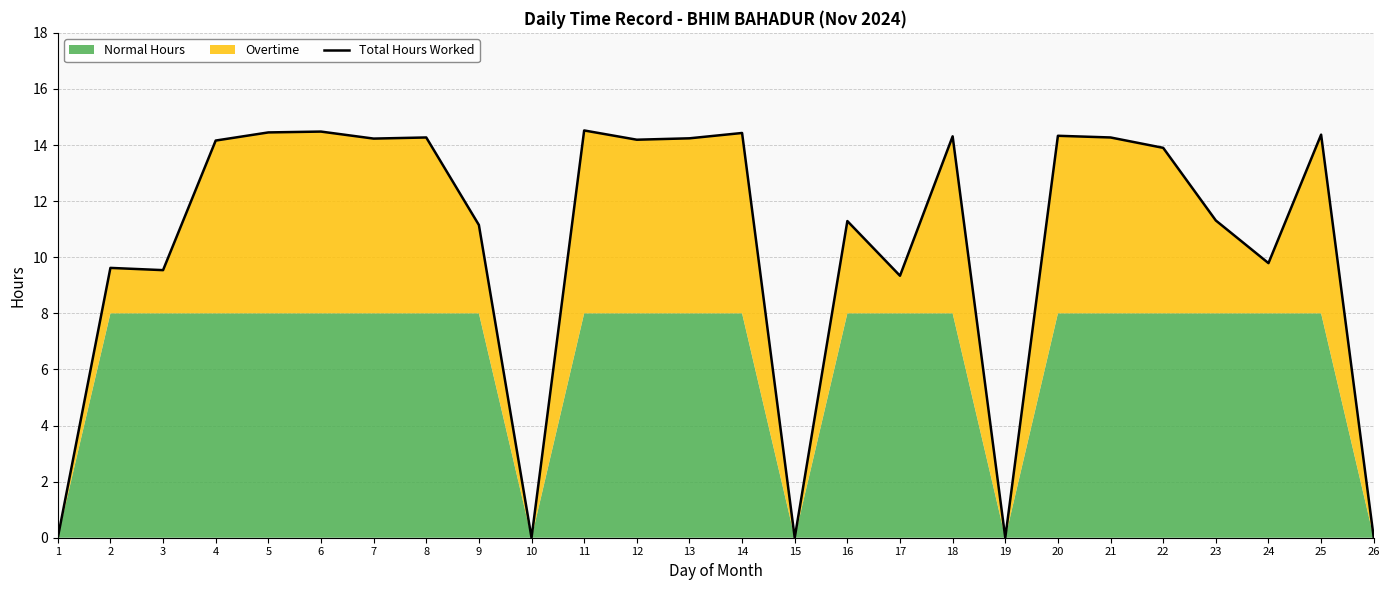

Which has a higher value, 20 or 11?

11